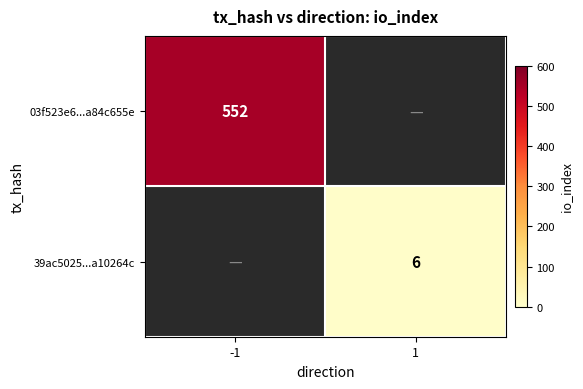

How many data points does each series have?

2